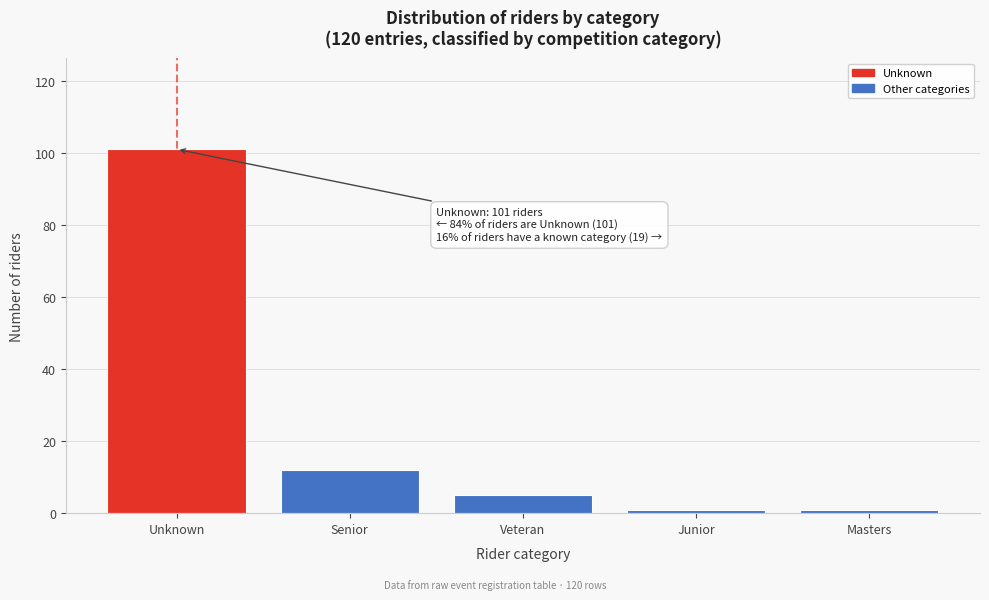

Reading left to right, transcribe all the data shown in this chart.

Unknown=101	Senior=12	Veteran=5	Junior=1	Masters=1